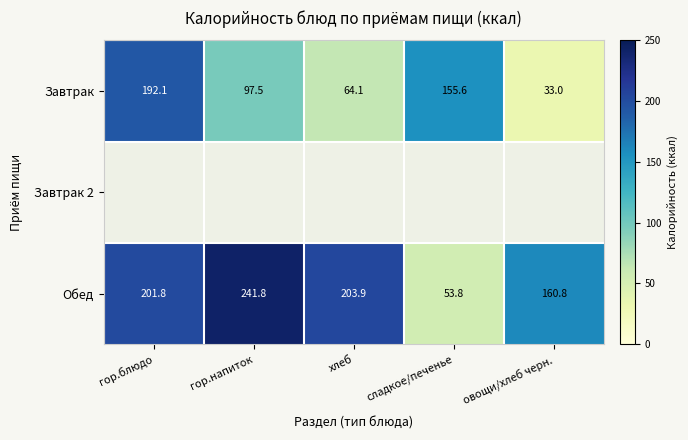

What is the spread (max minus min) of values at гор.блюдо?

9.7